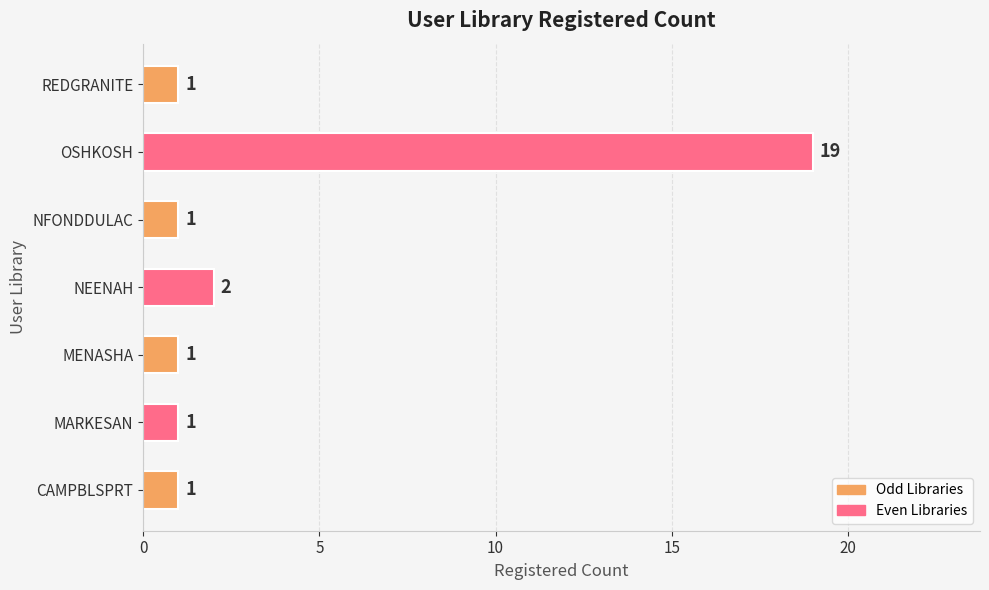

How many values exceed 1?

2